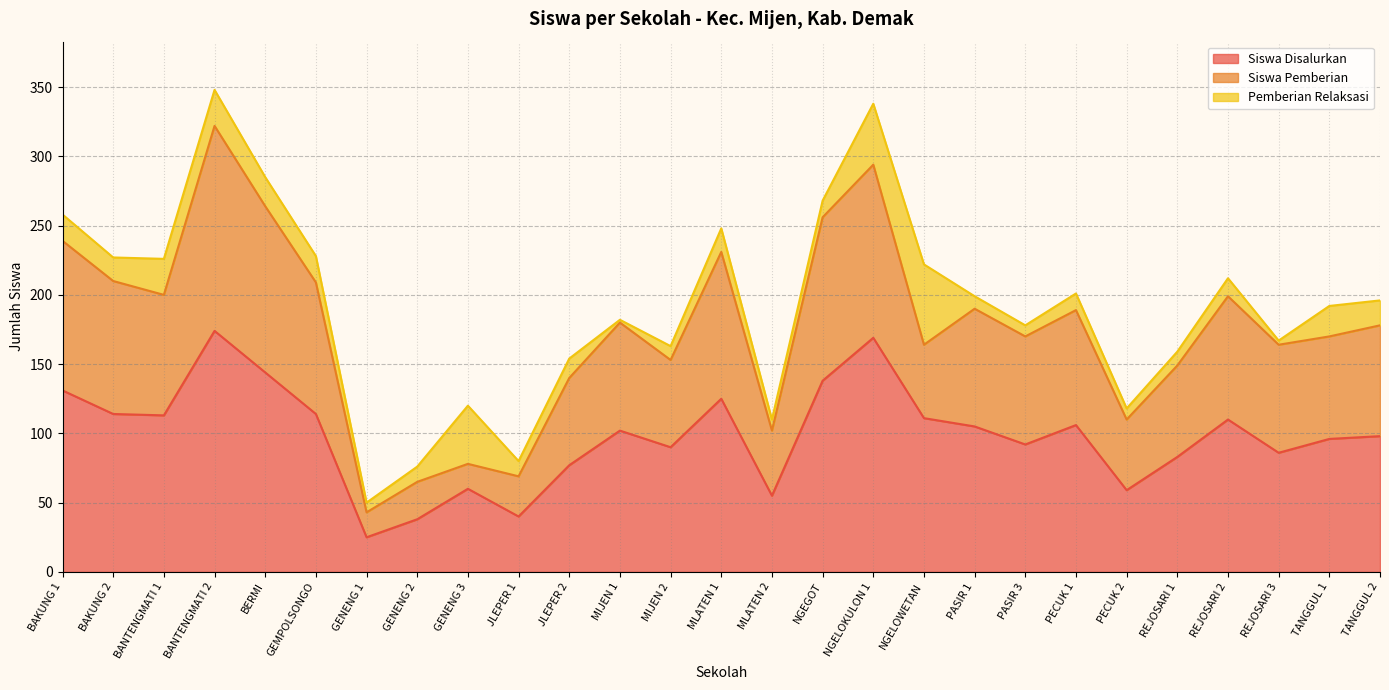

The value of Siswa Disalurkan at PECUK 1 is 106. True or false?

True